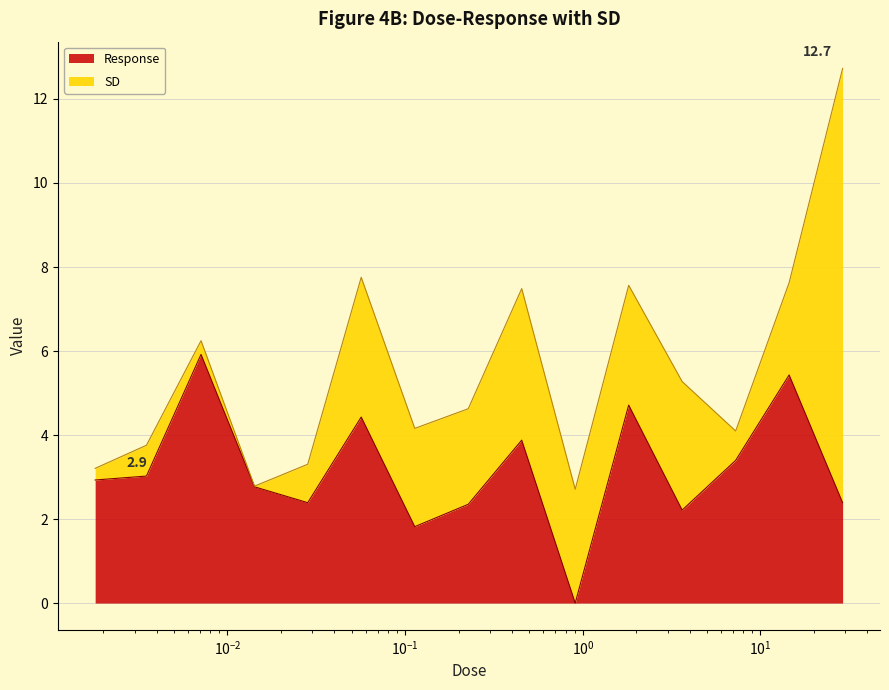

At which category does the data reach its first local peak?

0.0071